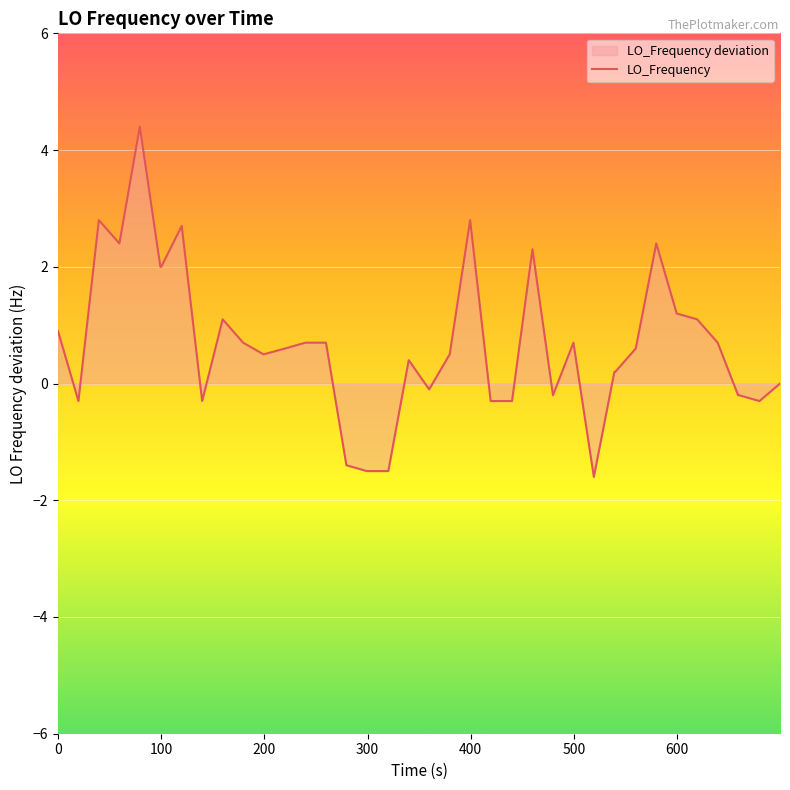

What is the maximum value shown in the chart?

4.4